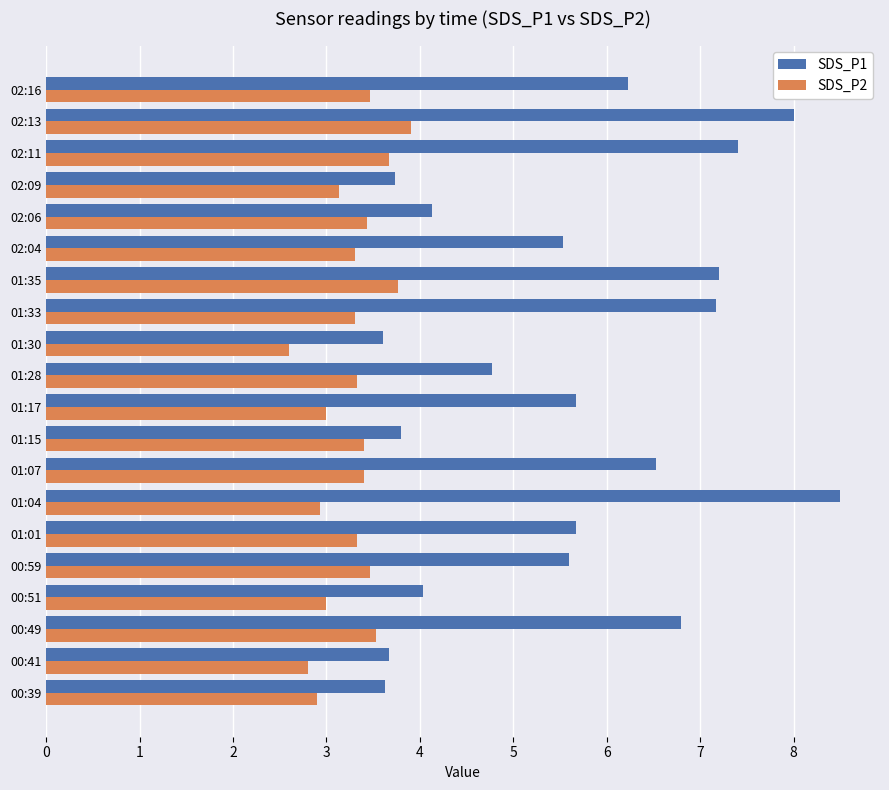

Is it true that SDS_P2 equals 1.9 at 00:49?

False